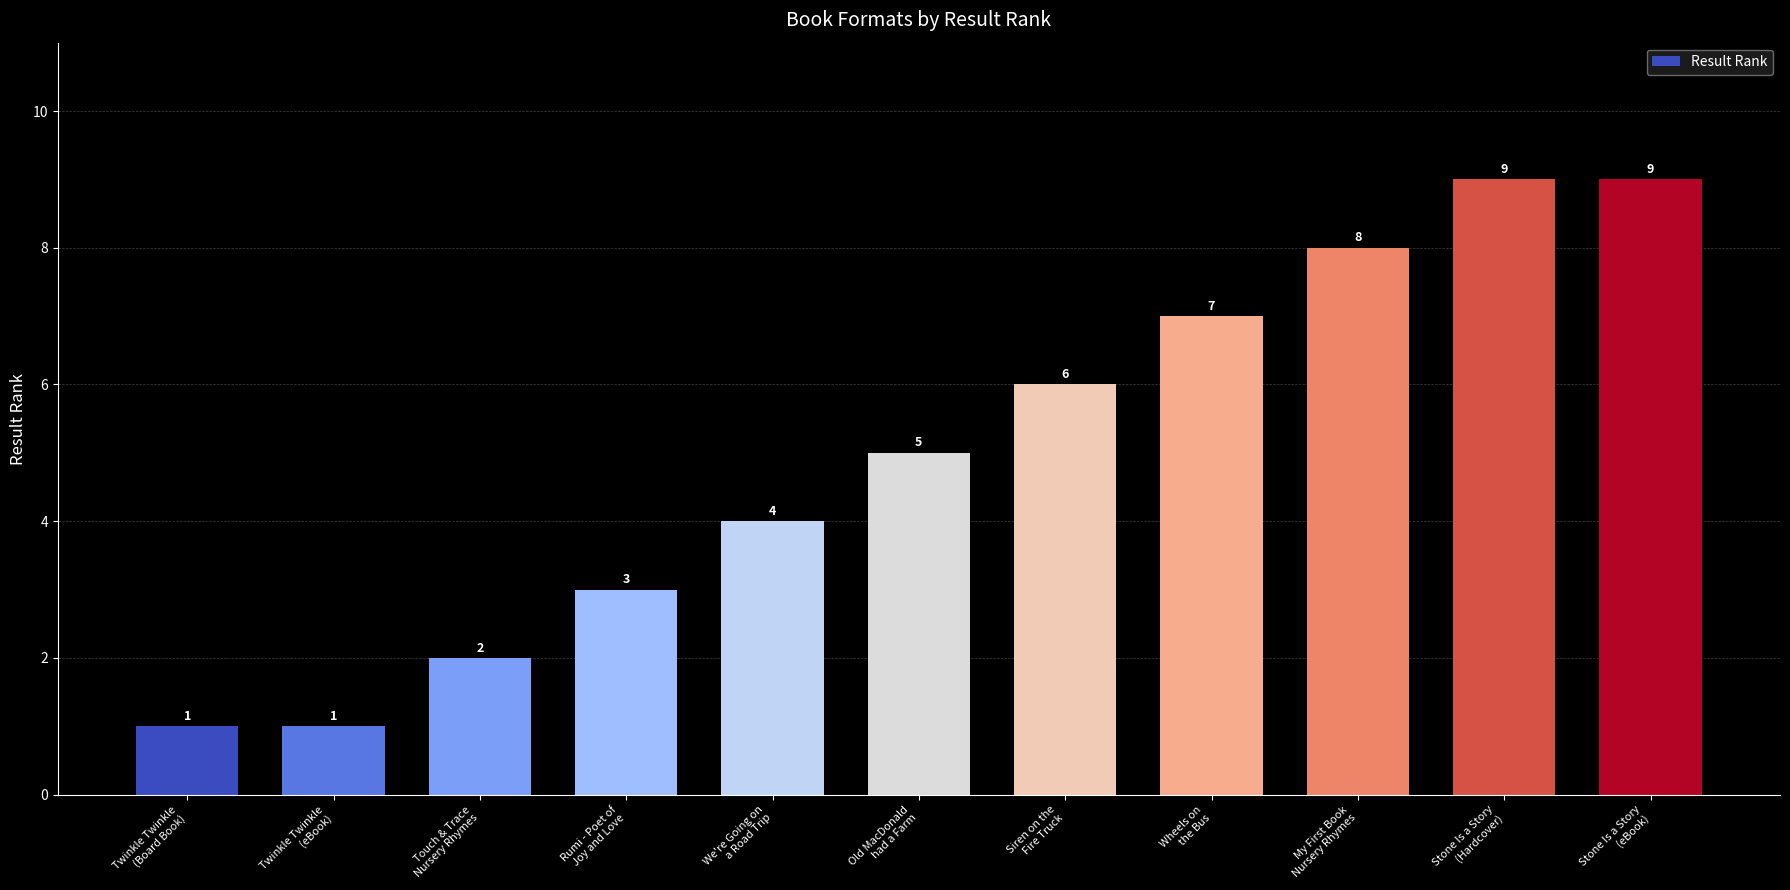

Reading left to right, list all the values displayed in this chart.

1	1	2	3	4	5	6	7	8	9	9